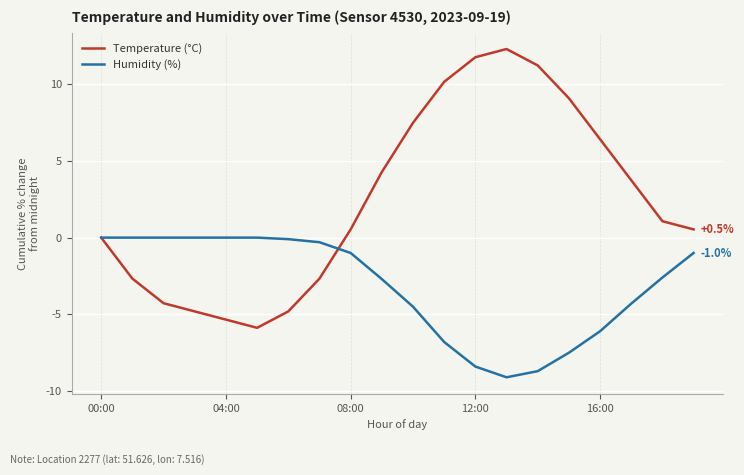

How many series are shown in this chart?

2